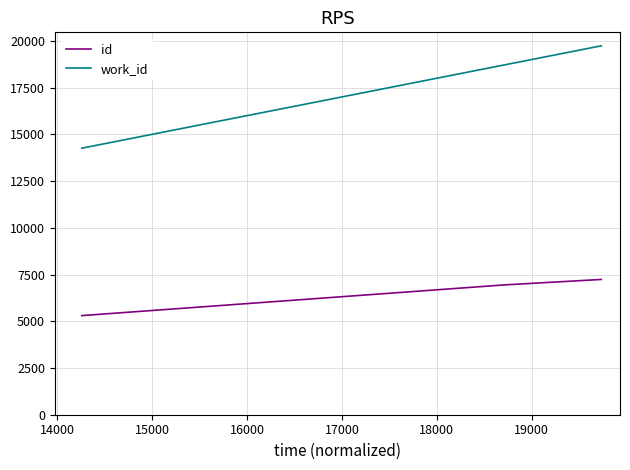

What is the difference between the maximum and minimum values in the id series?

1934